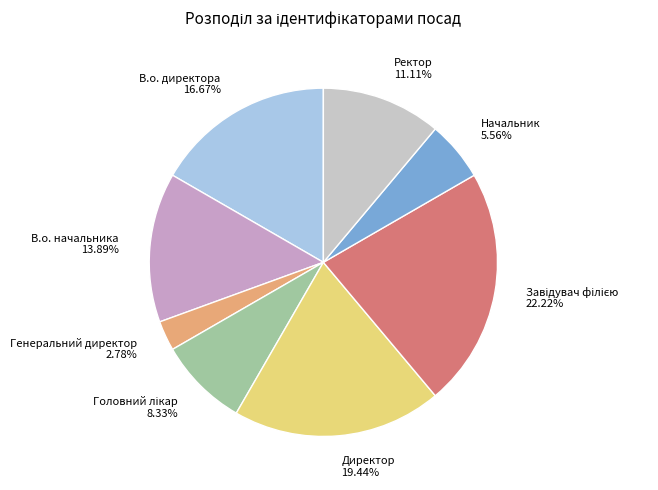

Do В.о. директора and Ректор together represent more than half of the pie?

No